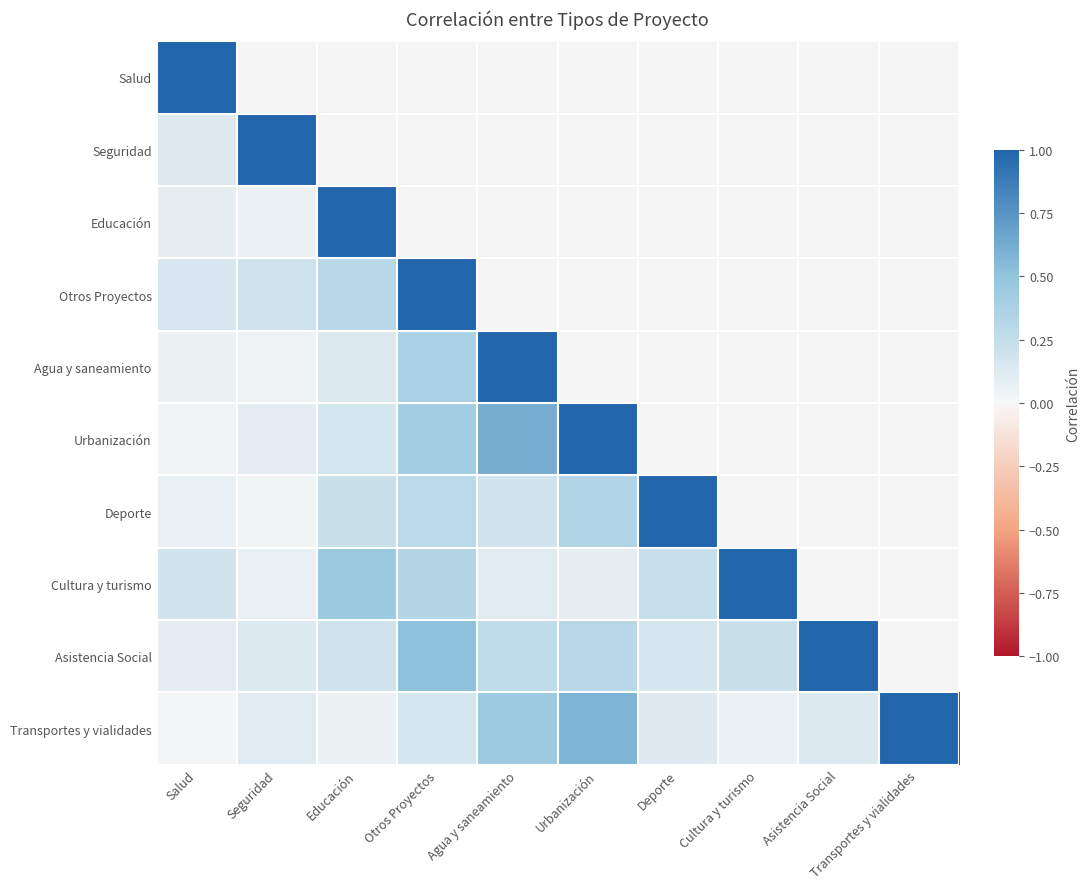

Which category has the highest value in the Salud series?

Salud